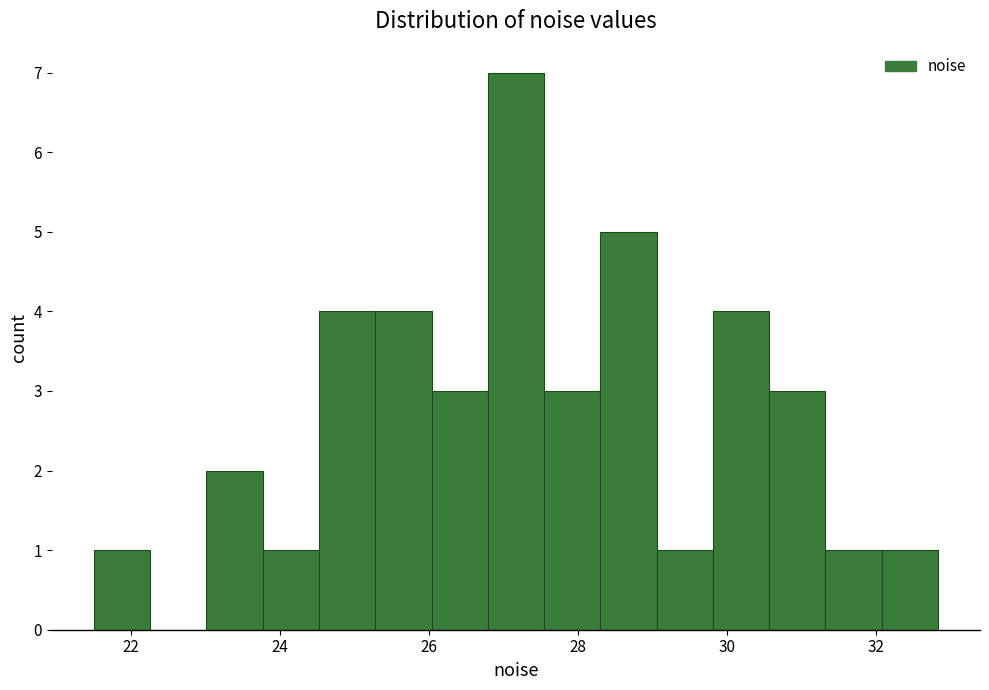

Read against the x-axis, roughly where is the centre of the tallest bar?

27.2